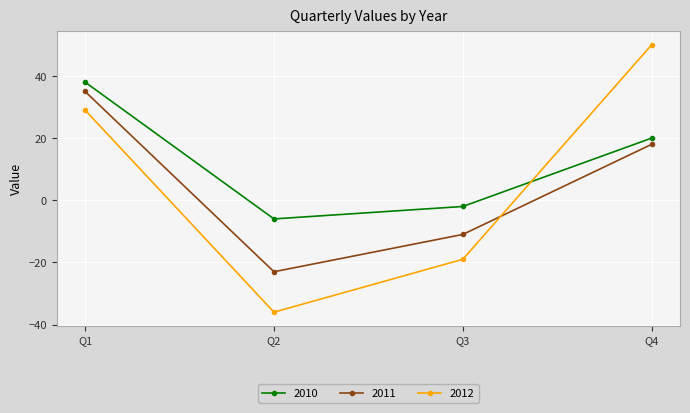

How many interior local valleys does the 2012 series have?

1